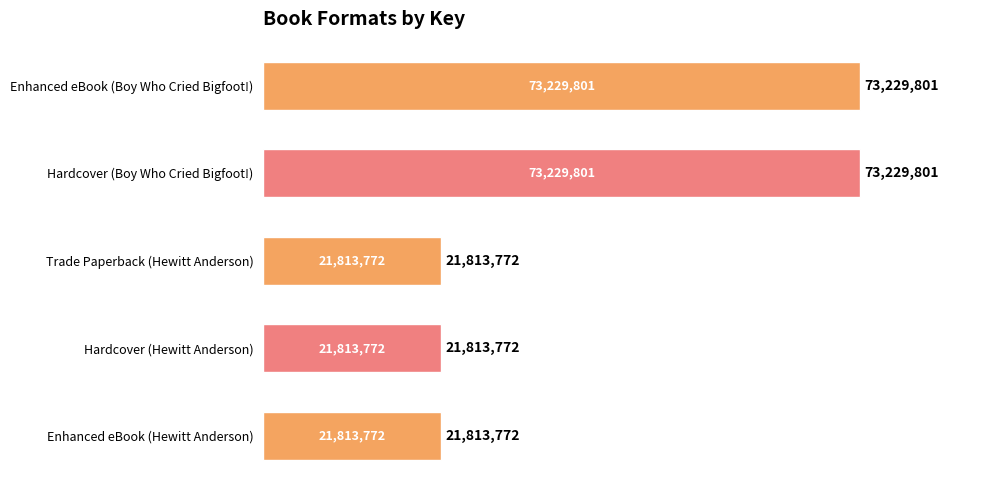

Rank the categories by value from highest to lowest.

Enhanced eBook (Boy Who Cried Bigfoot!), Hardcover (Boy Who Cried Bigfoot!), Trade Paperback (Hewitt Anderson), Hardcover (Hewitt Anderson), Enhanced eBook (Hewitt Anderson)